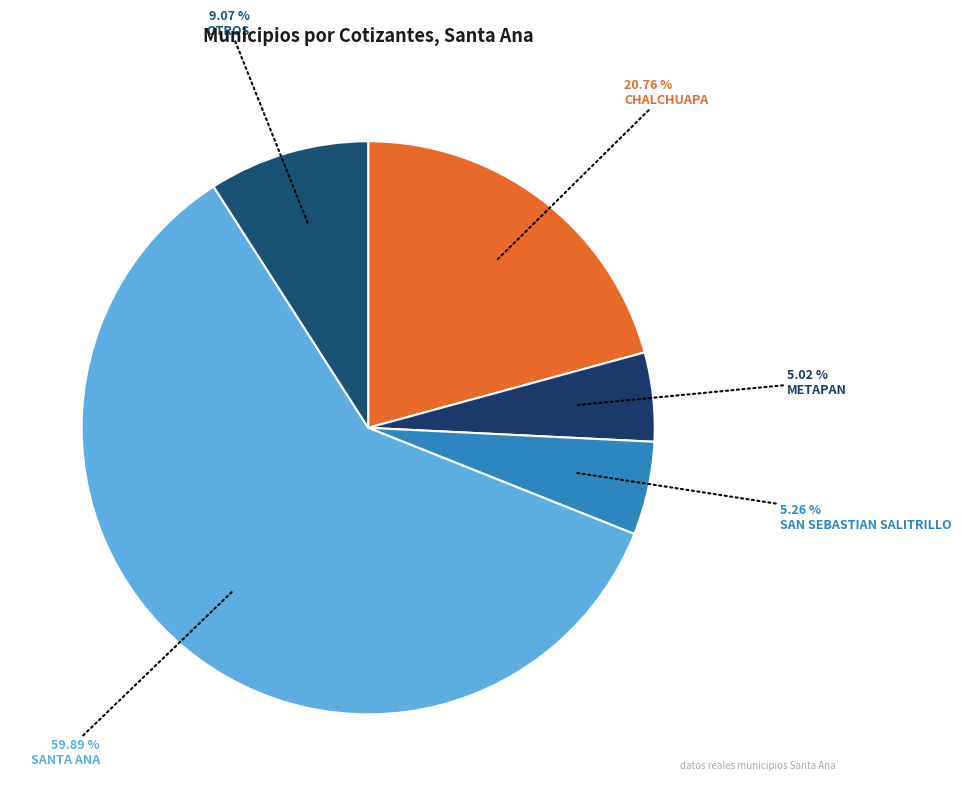

How many slices are in this pie chart?

5